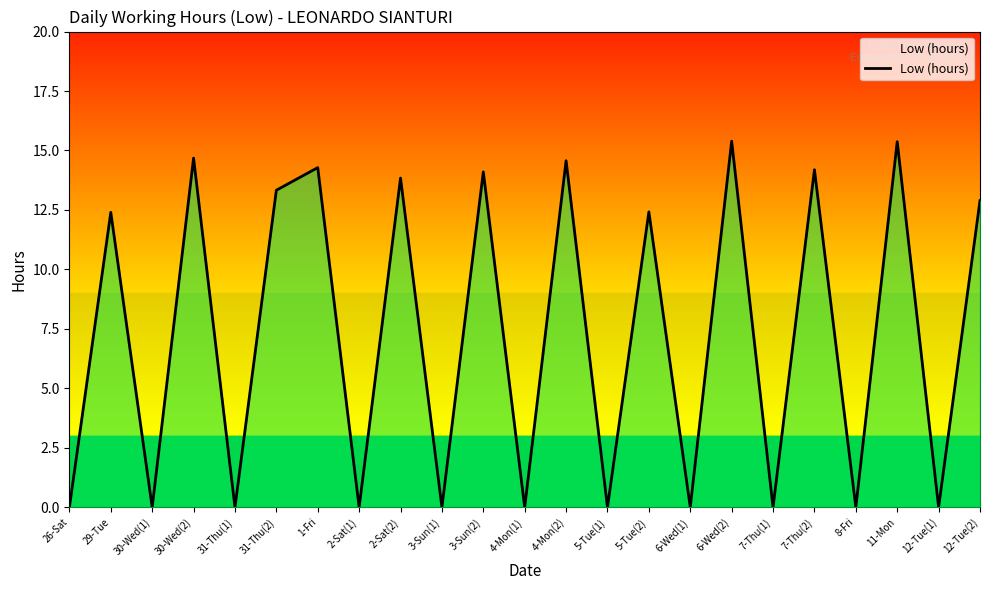

Where is the first local maximum?

29-Tue